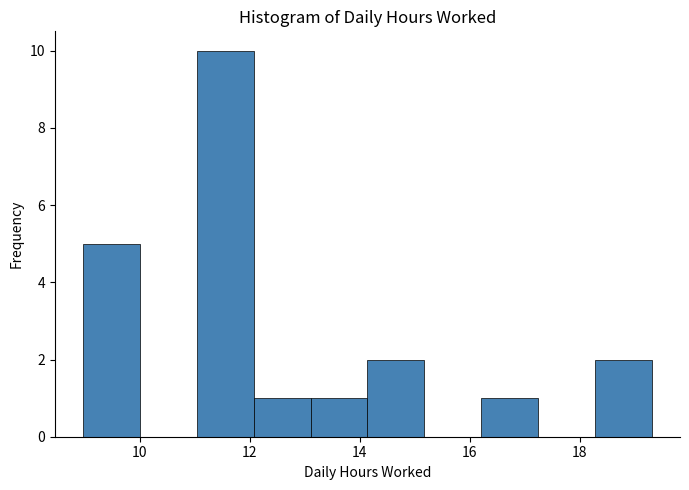

Reading left to right, list every bar in this chart as the range it spans on the x-axis followed by its height. Neither the bar edges nor the heights are printed on the chart, so give them approximately, as read against the axes.

9.0 to 10.0: 5
10.0 to 11.0: 0
11.0 to 12.0: 10
12.0 to 13.2: 1
13.2 to 14.2: 1
14.2 to 15.2: 2
15.2 to 16.2: 0
16.2 to 17.2: 1
17.2 to 18.2: 0
18.2 to 19.4: 2